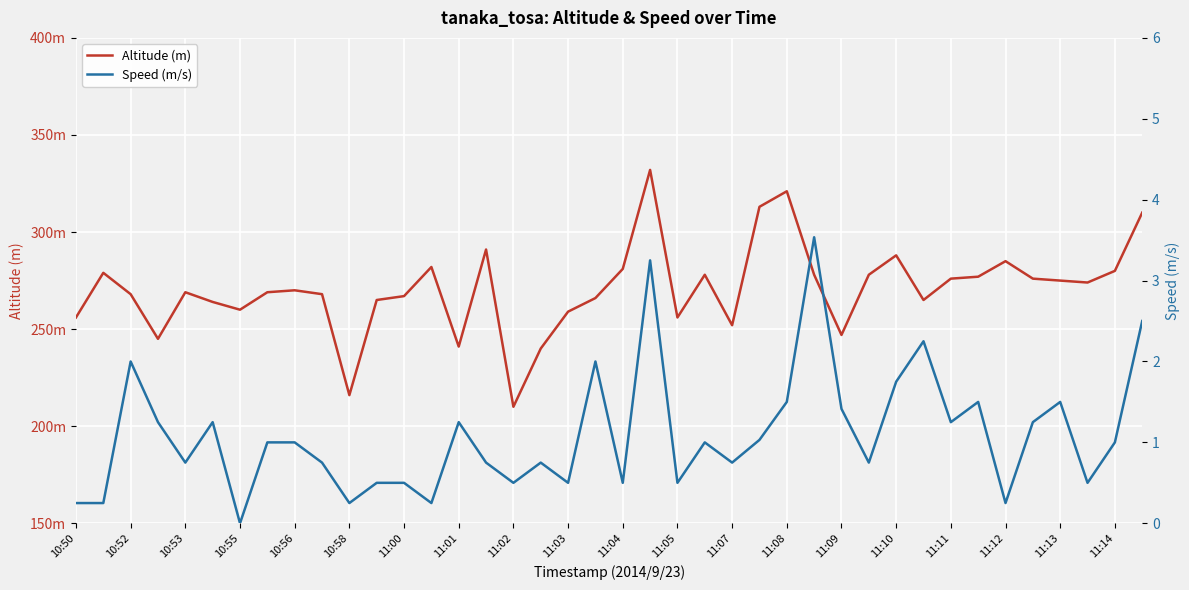

What is the sum of the Speed (m/s) values at 35 and 32?

2.5